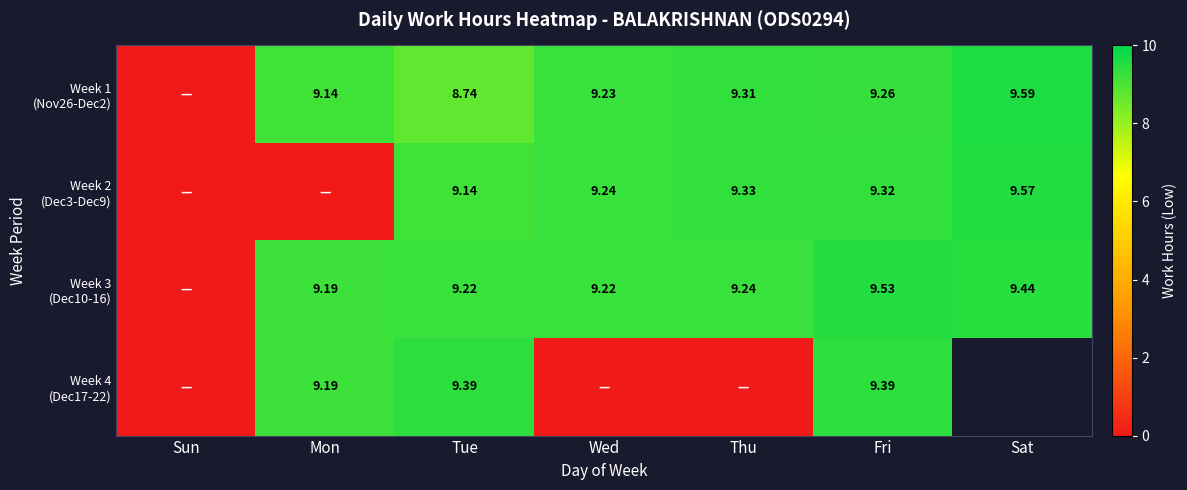

At which label does Week 3 (Dec10-16) first exceed 9?

Mon